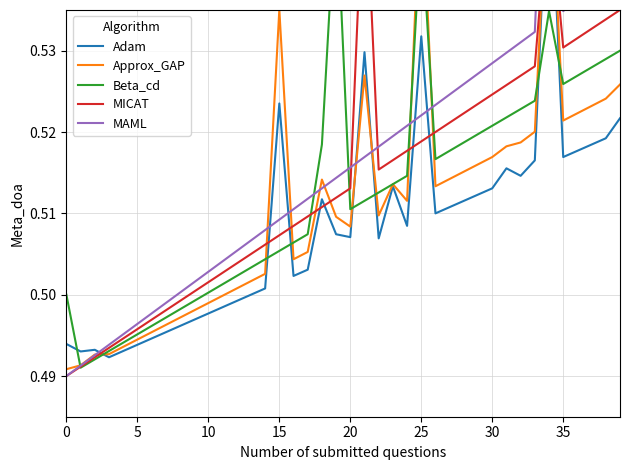

What are all the series names shown in the legend?

Adam, Approx_GAP, Beta_cd, MICAT, MAML